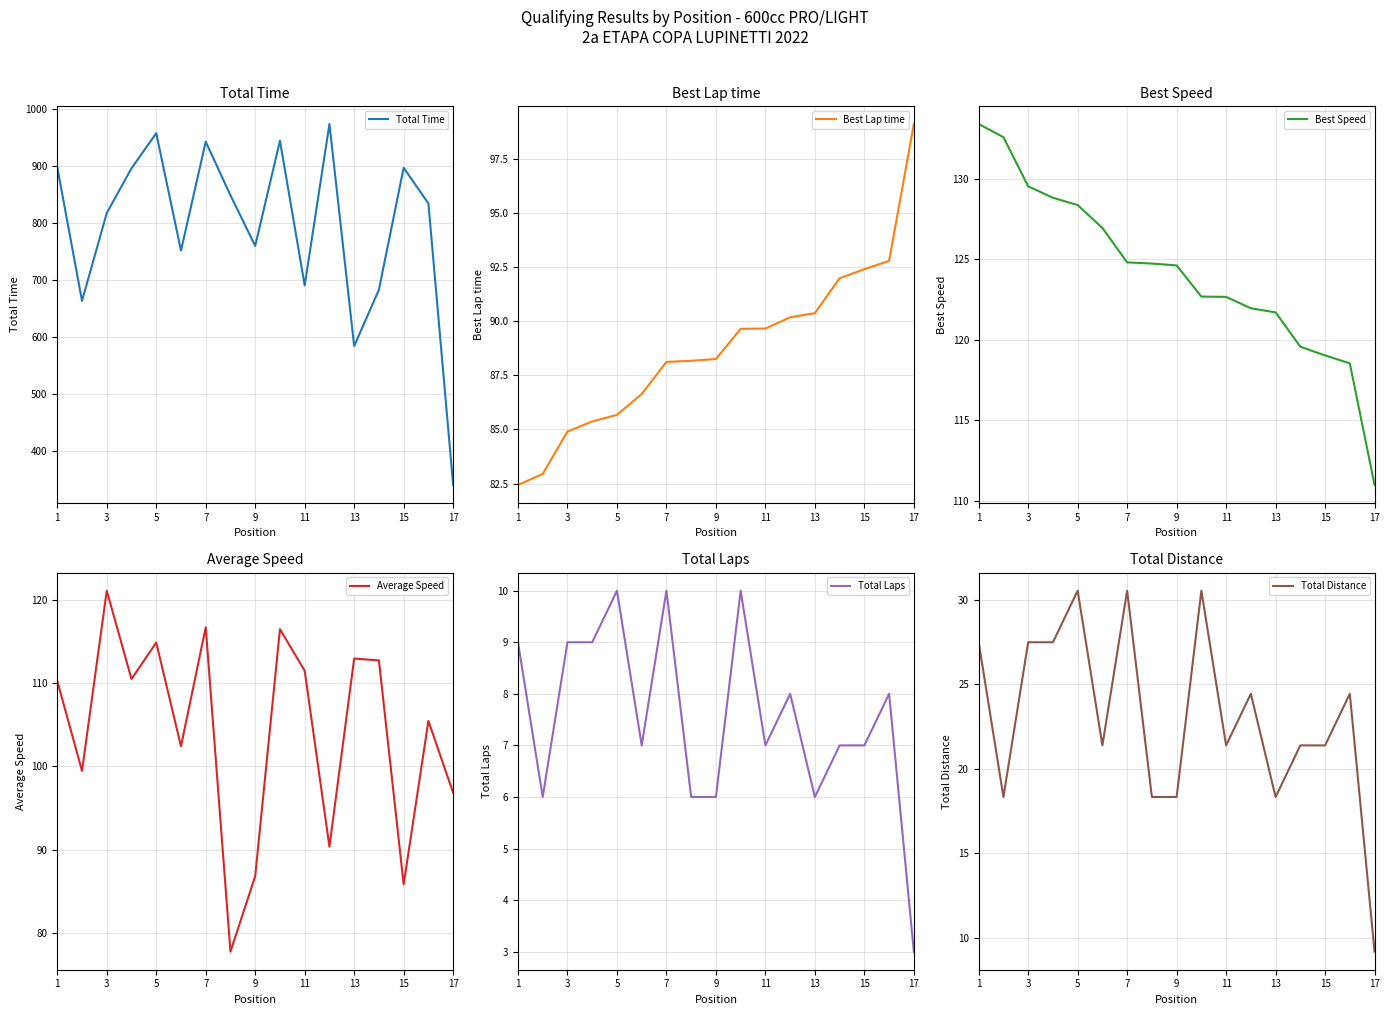

At which label does Total Time reach its minimum?

17